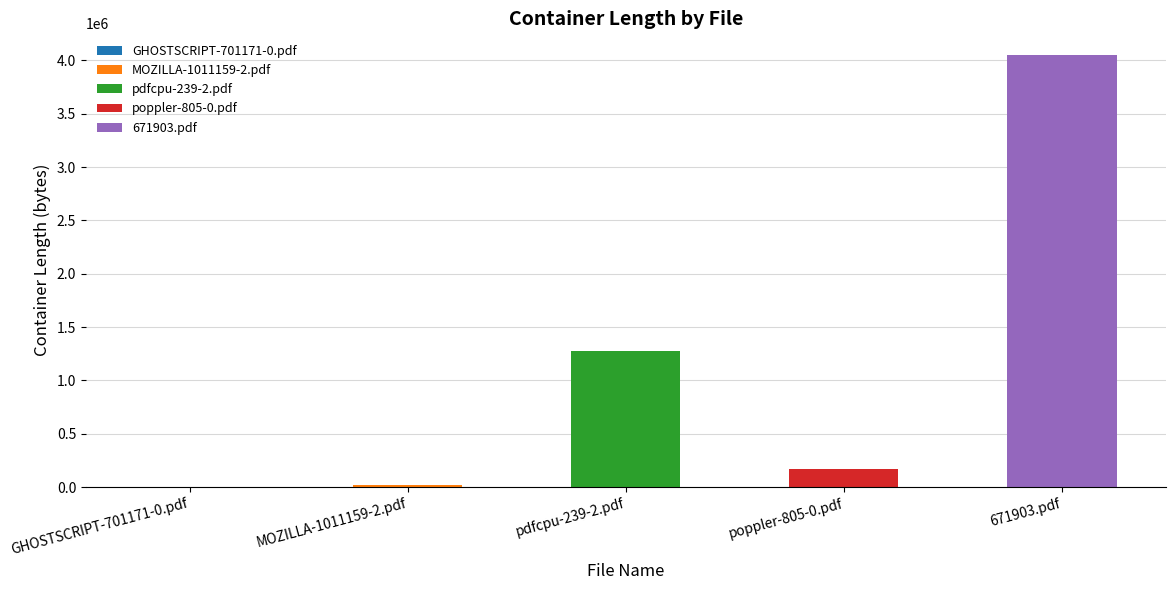

What is the change in value from pdfcpu-239-2.pdf to 671903.pdf?

+2773520